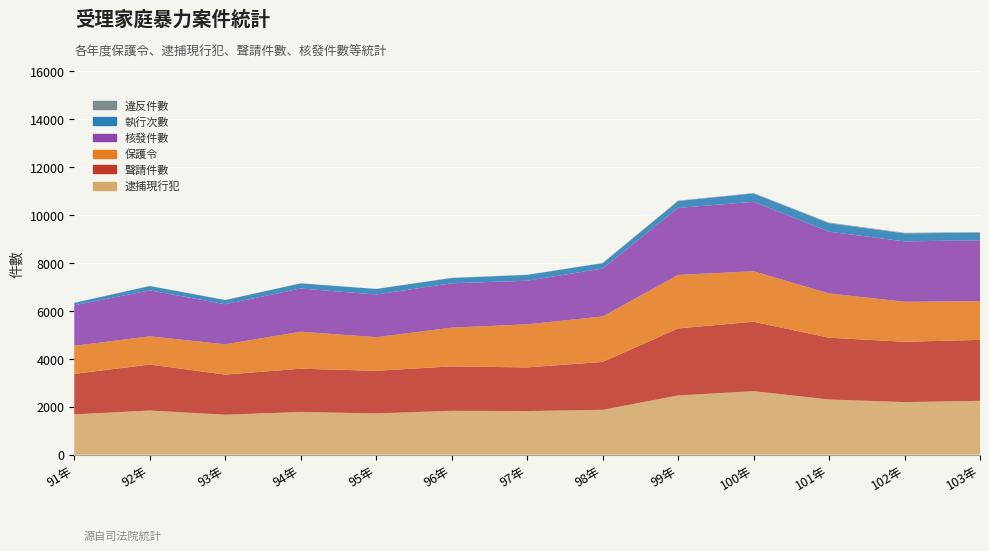

Reading left to right, extract all data points from this chart.

逮捕現行犯: 91年=1681	92年=1843	93年=1667	94年=1784	95年=1721	96年=1831	97年=1821	98年=1872	99年=2470	100年=2651	101年=2303	102年=2193	103年=2247
聲請件數: 91年=1690	92年=1918	93年=1674	94年=1803	95年=1779	96年=1853	97年=1820	98年=1999	99年=2799	100年=2897	101年=2578	102年=2519	103年=2544
保護令: 91年=1173	92年=1179	93年=1265	94年=1544	95年=1404	96年=1616	97年=1799	98年=1897	99年=2232	100年=2108	101年=1847	102年=1670	103年=1614
核發件數: 91年=1690	92年=1918	93年=1674	94年=1803	95年=1779	96年=1853	97年=1820	98年=1999	99年=2799	100年=2897	101年=2578	102年=2519	103年=2544
執行次數: 91年=98	92年=178	93年=171	94年=215	95年=232	96年=219	97年=243	98年=221	99年=287	100年=349	101年=353	102年=335	103年=315
違反件數: 91年=9	92年=8	93年=7	94年=3	95年=3	96年=9	97年=6	98年=12	99年=16	100年=16	101年=27	102年=24	103年=22